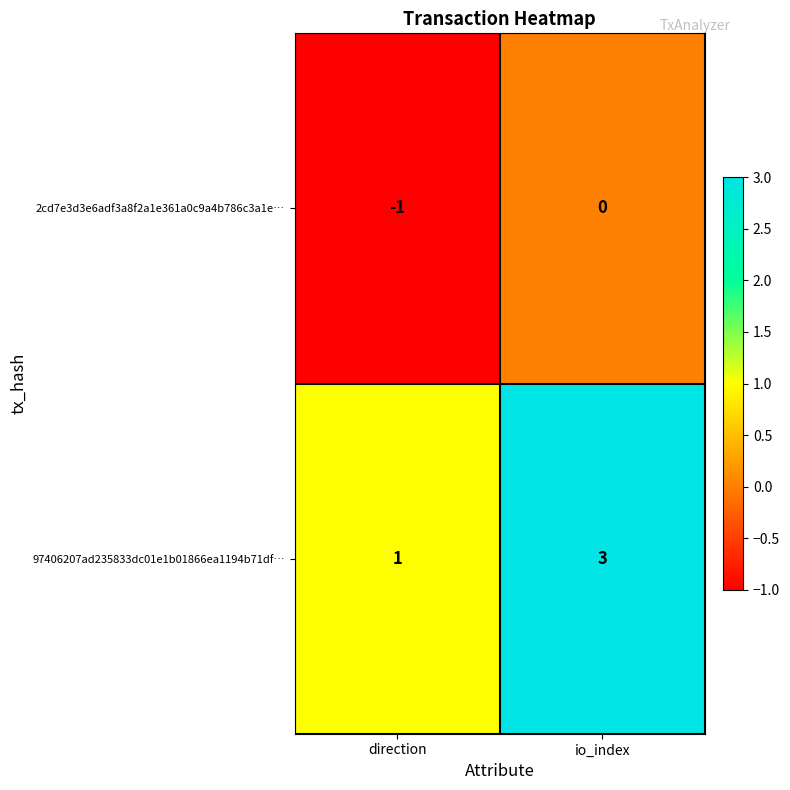

At which category is the sum across all series the highest?

io_index